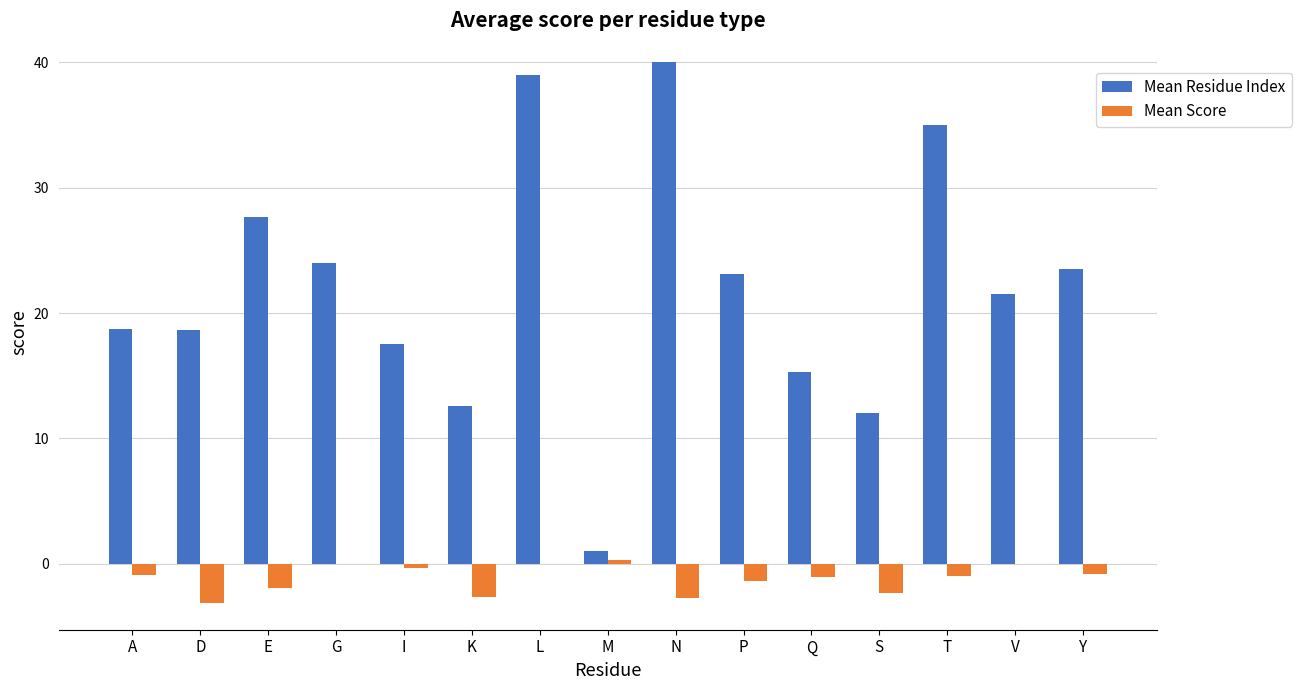

Which series has the largest total across all categories?

Mean Residue Index